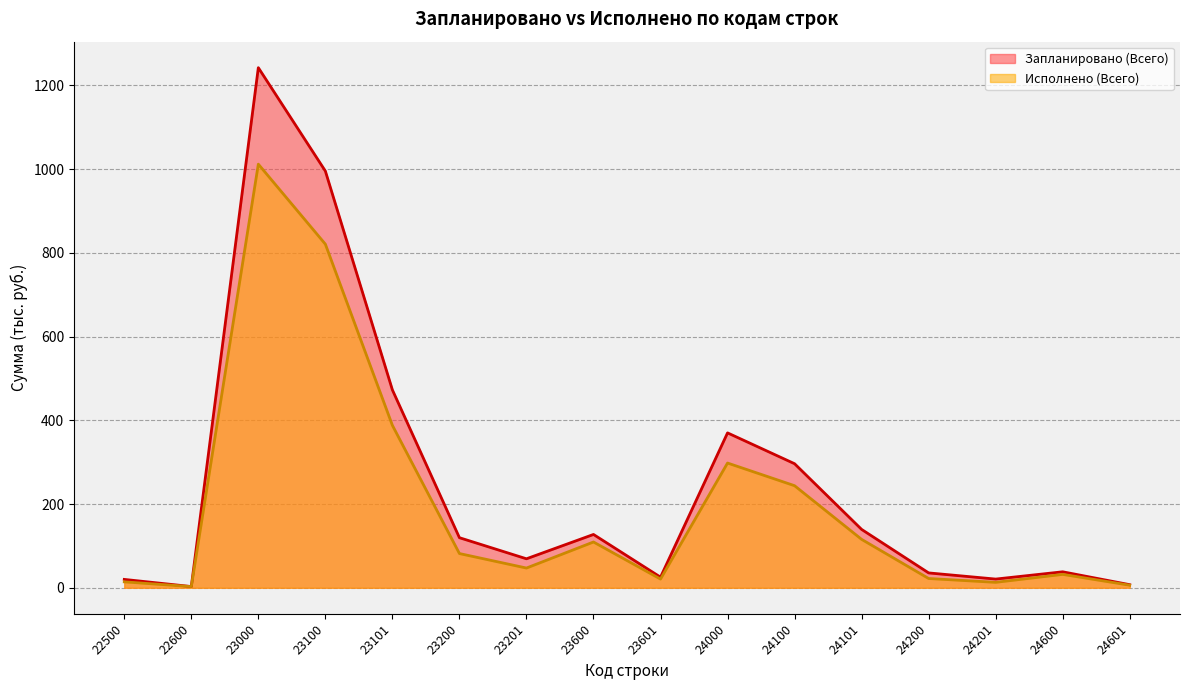

Which category has the highest value across all series?

23000